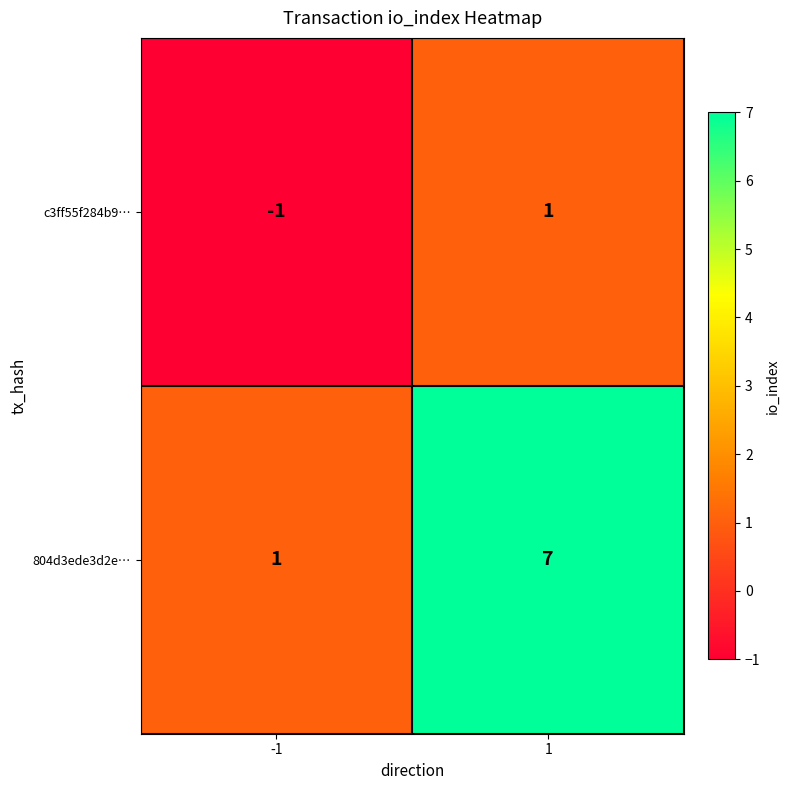

What is the total value across all series at 1?

8